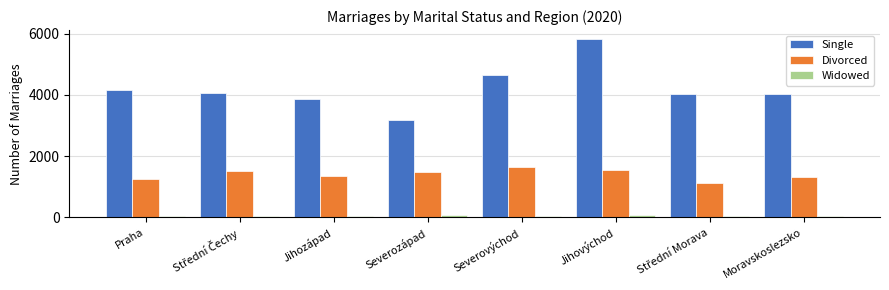

Which series has the largest range (max minus min)?

Single